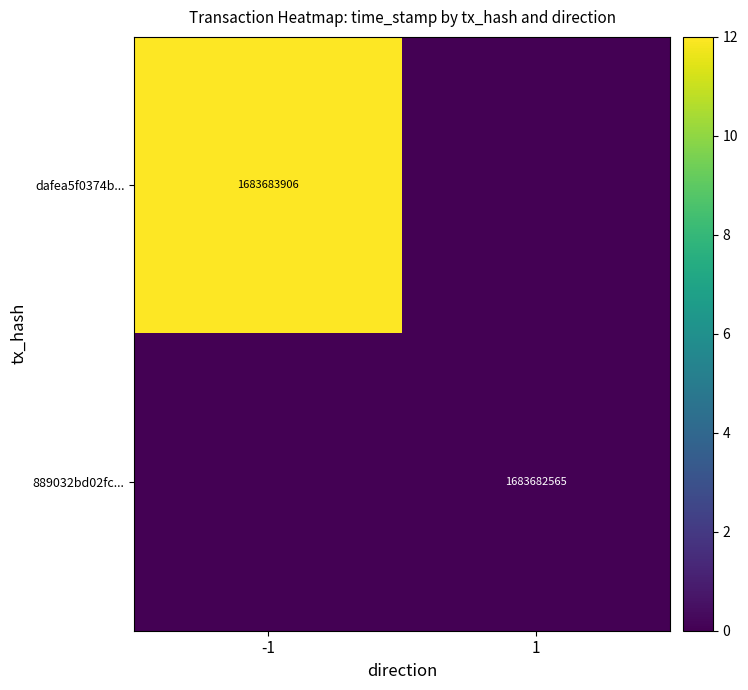

What is the greatest value displayed?

12